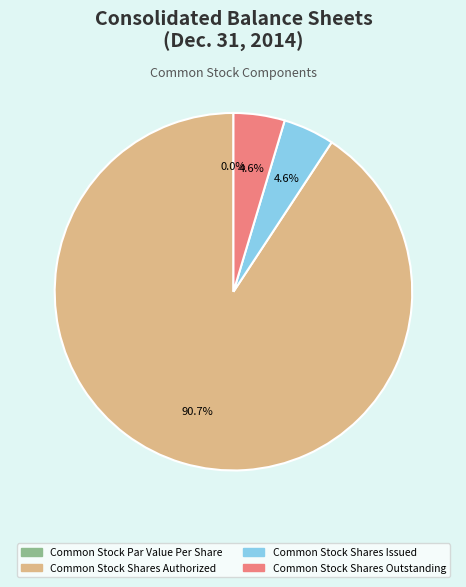

What is the change in value from Common Stock Par Value Per Share to Common Stock Shares Issued?

+25500000.0